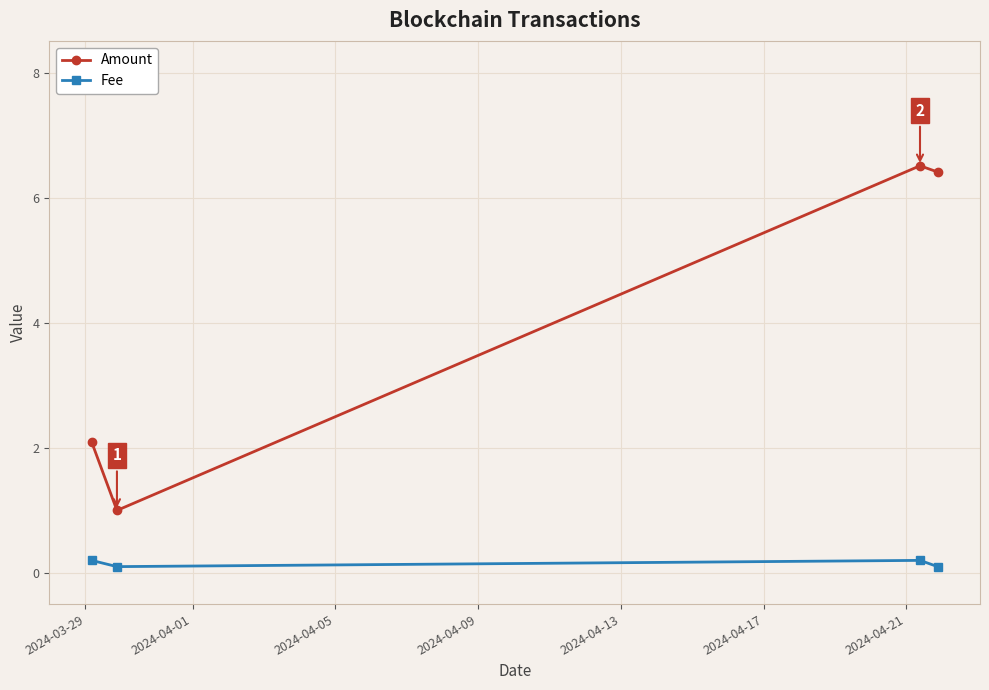

What is the value of the Amount point at the 3rd from the left?

6.5